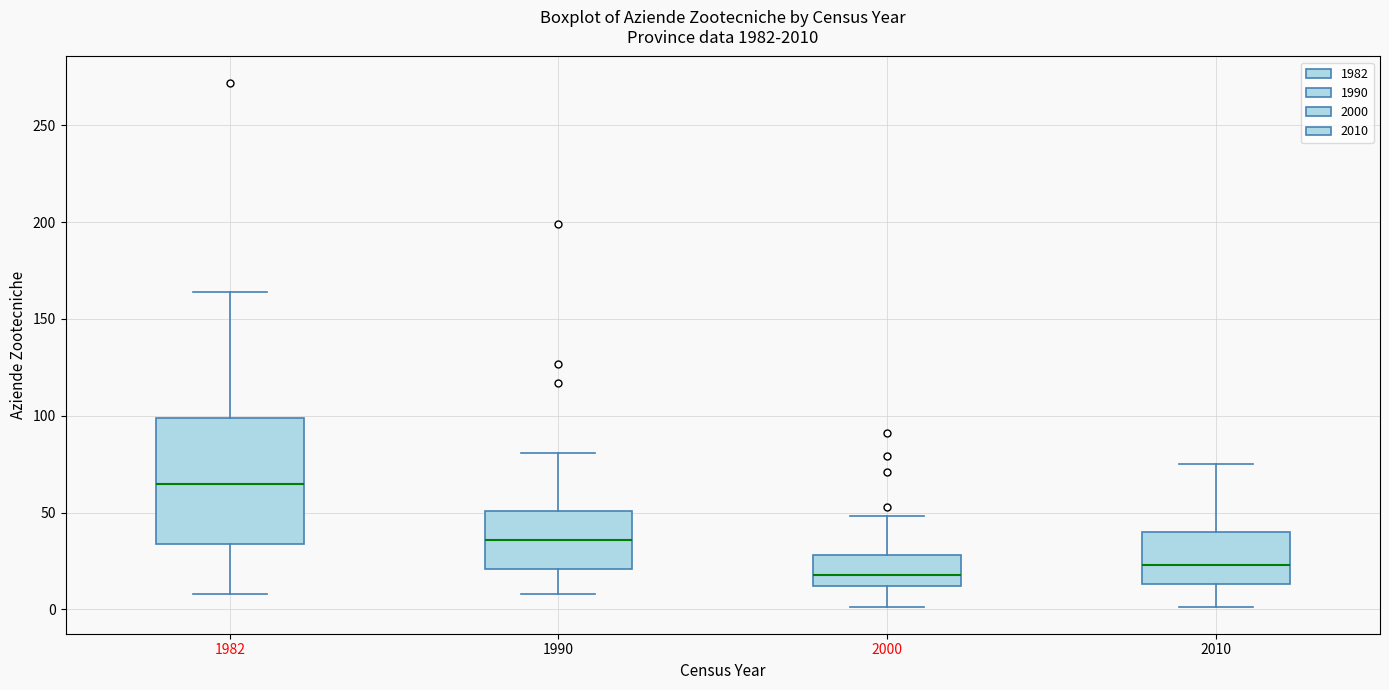

Which box's median line is the highest?

1982